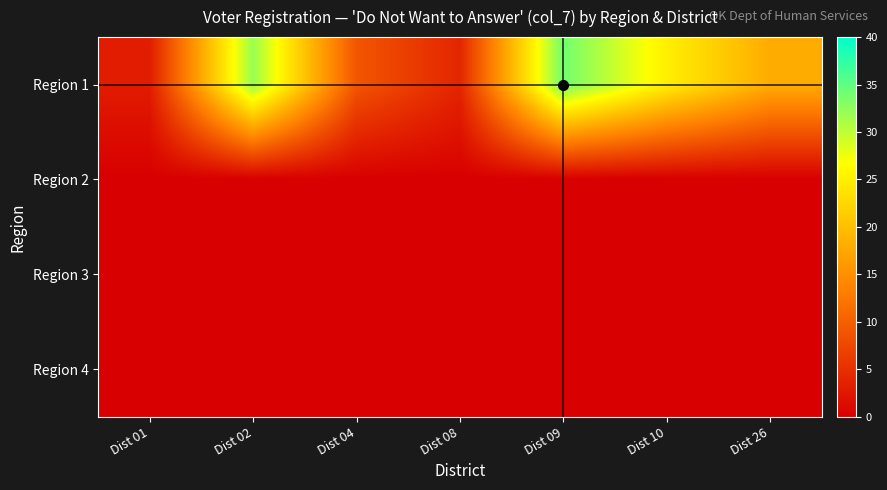

Which series has the largest total across all categories?

Region 1